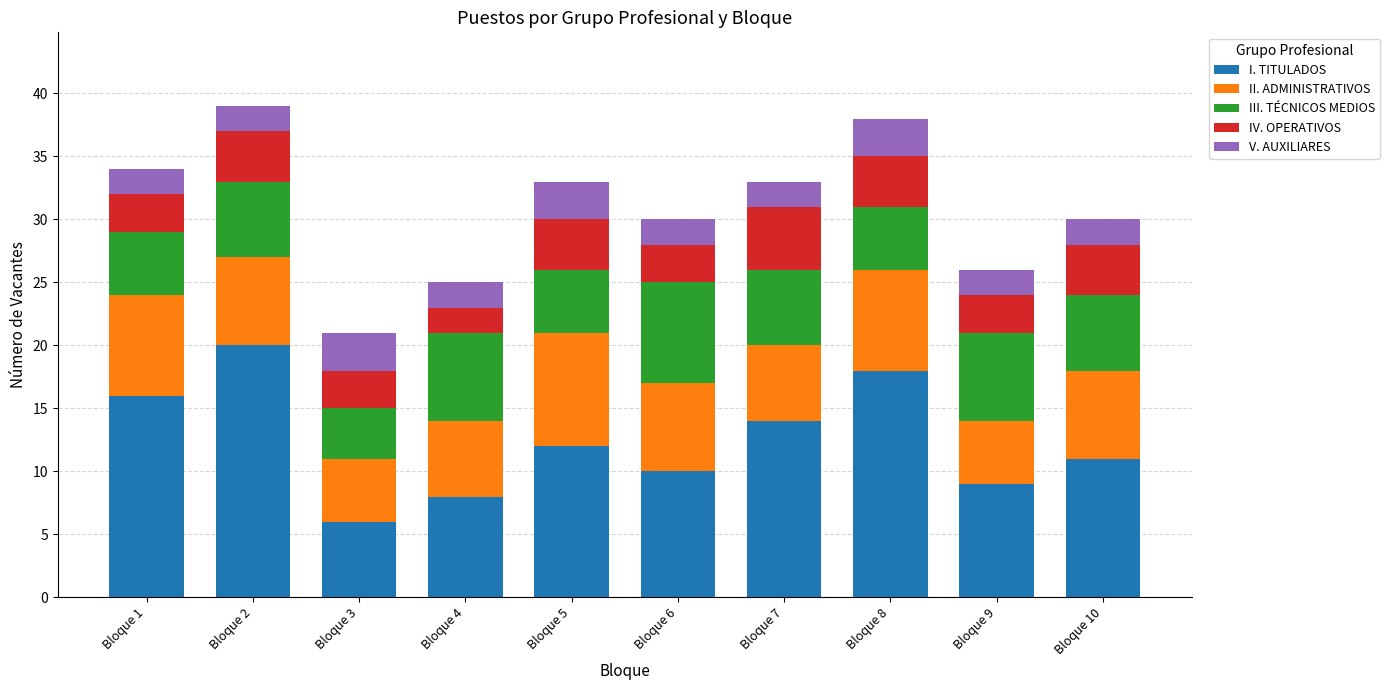

Which category has the highest value in the I. TITULADOS series?

Bloque 2